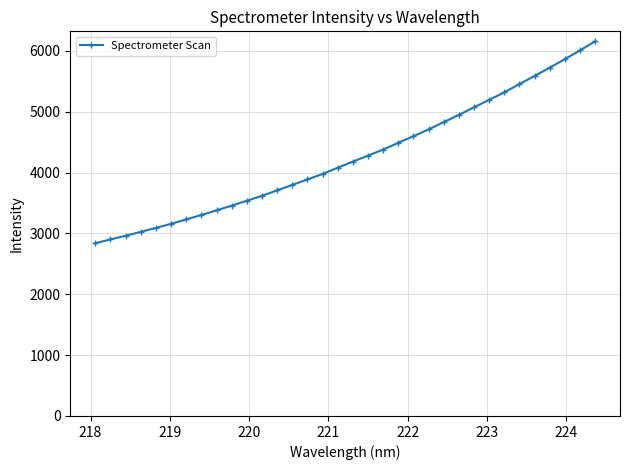

What is the value of the 5th point from the left?

3090.8